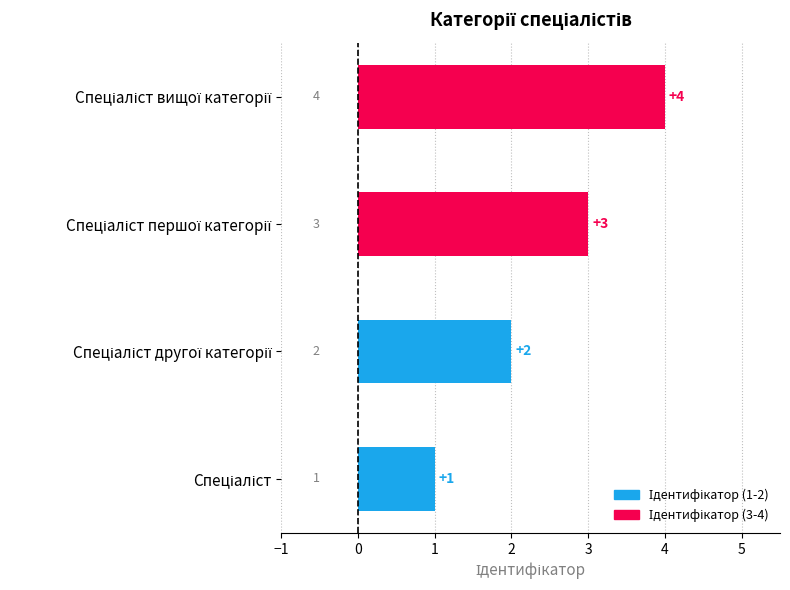

Count the values in the range 2 to 4.

3